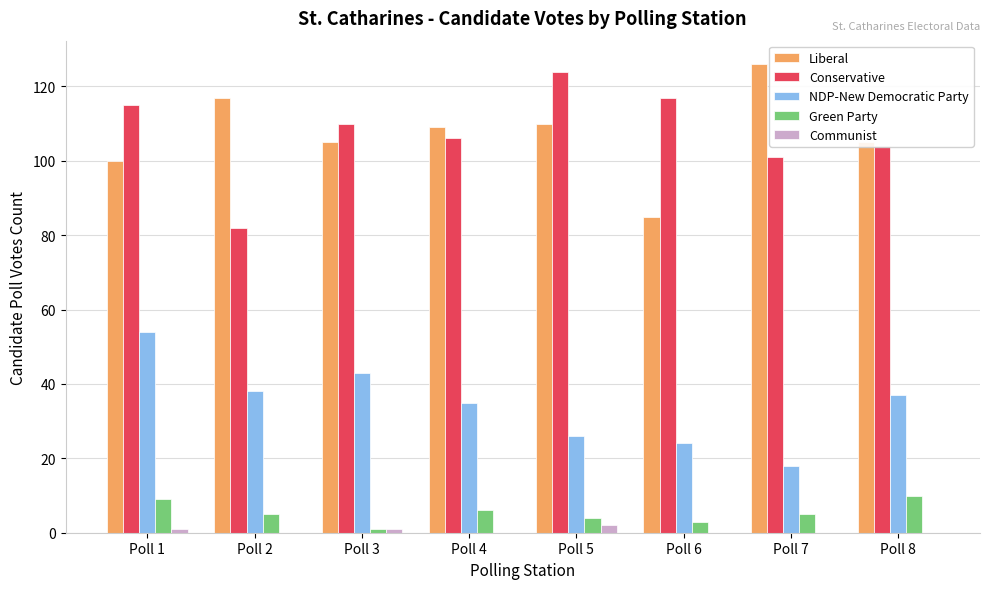

What is the sum of all NDP-New Democratic Party values?

275